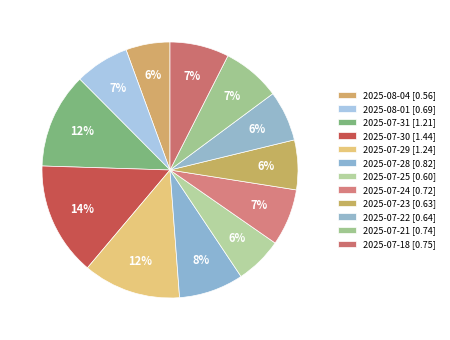

Which category has the biggest portion of the pie?

2025-07-30